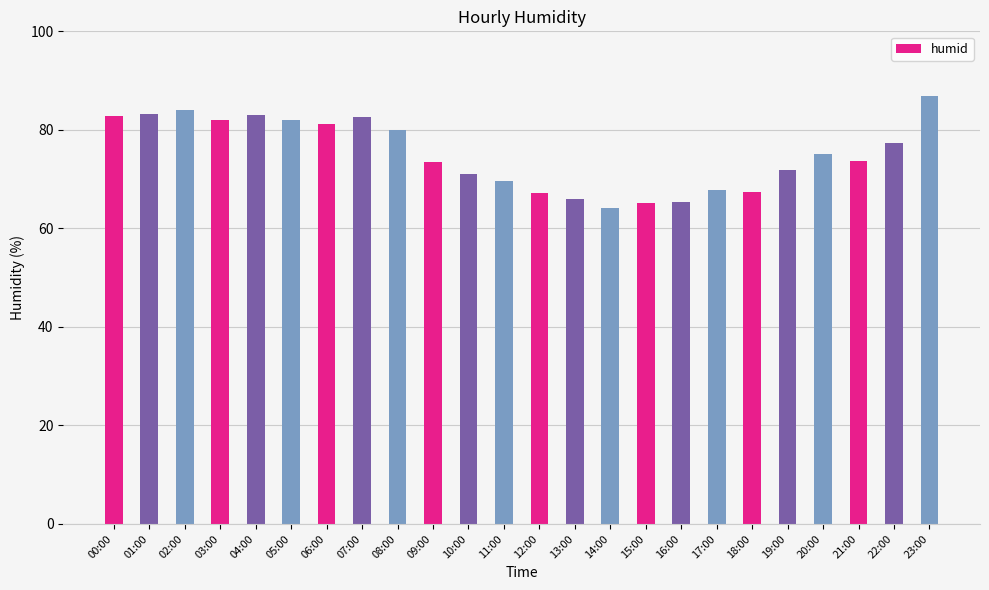

What is the difference between the second highest and minimum values?

19.9